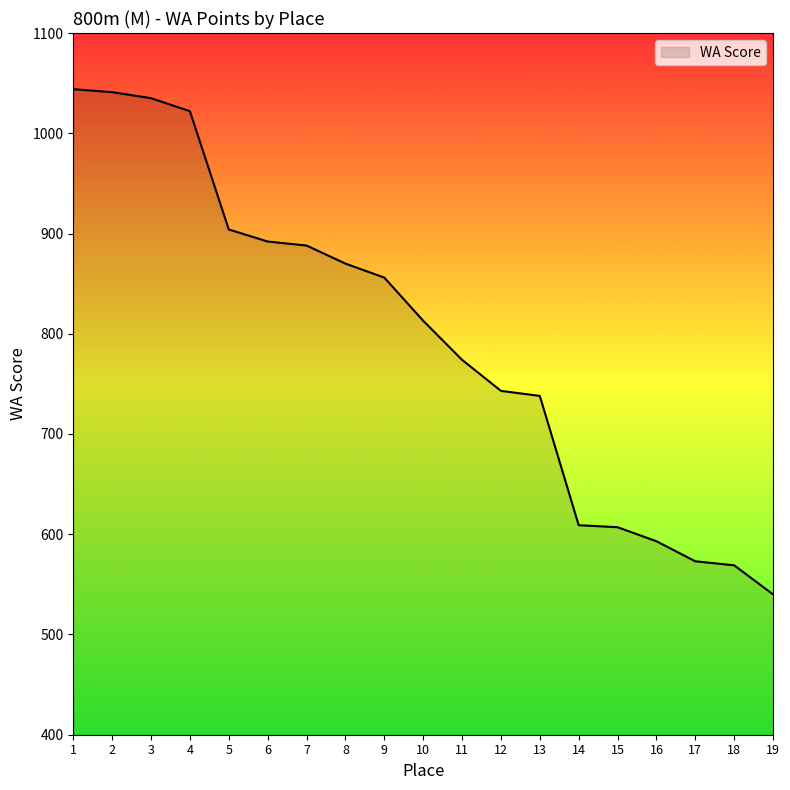

Is it true that the value at 19 is 307?

False